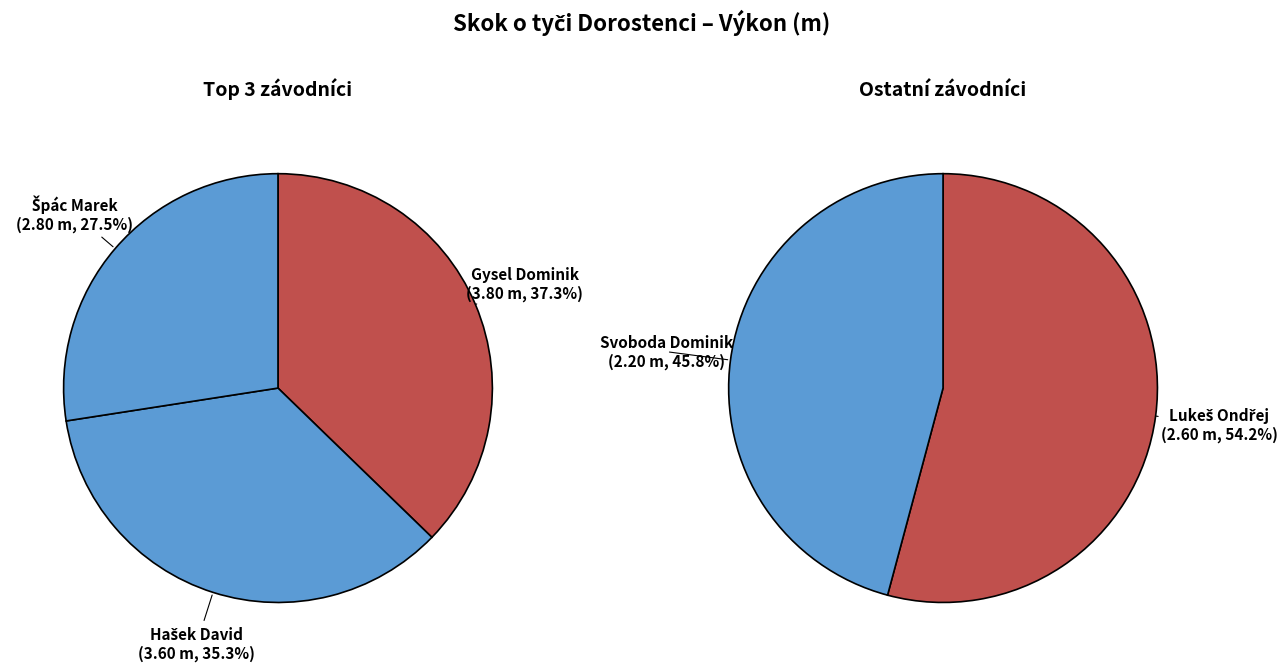

What is the change in value from Hašek David to Lukeš Ondřej?

-1.0